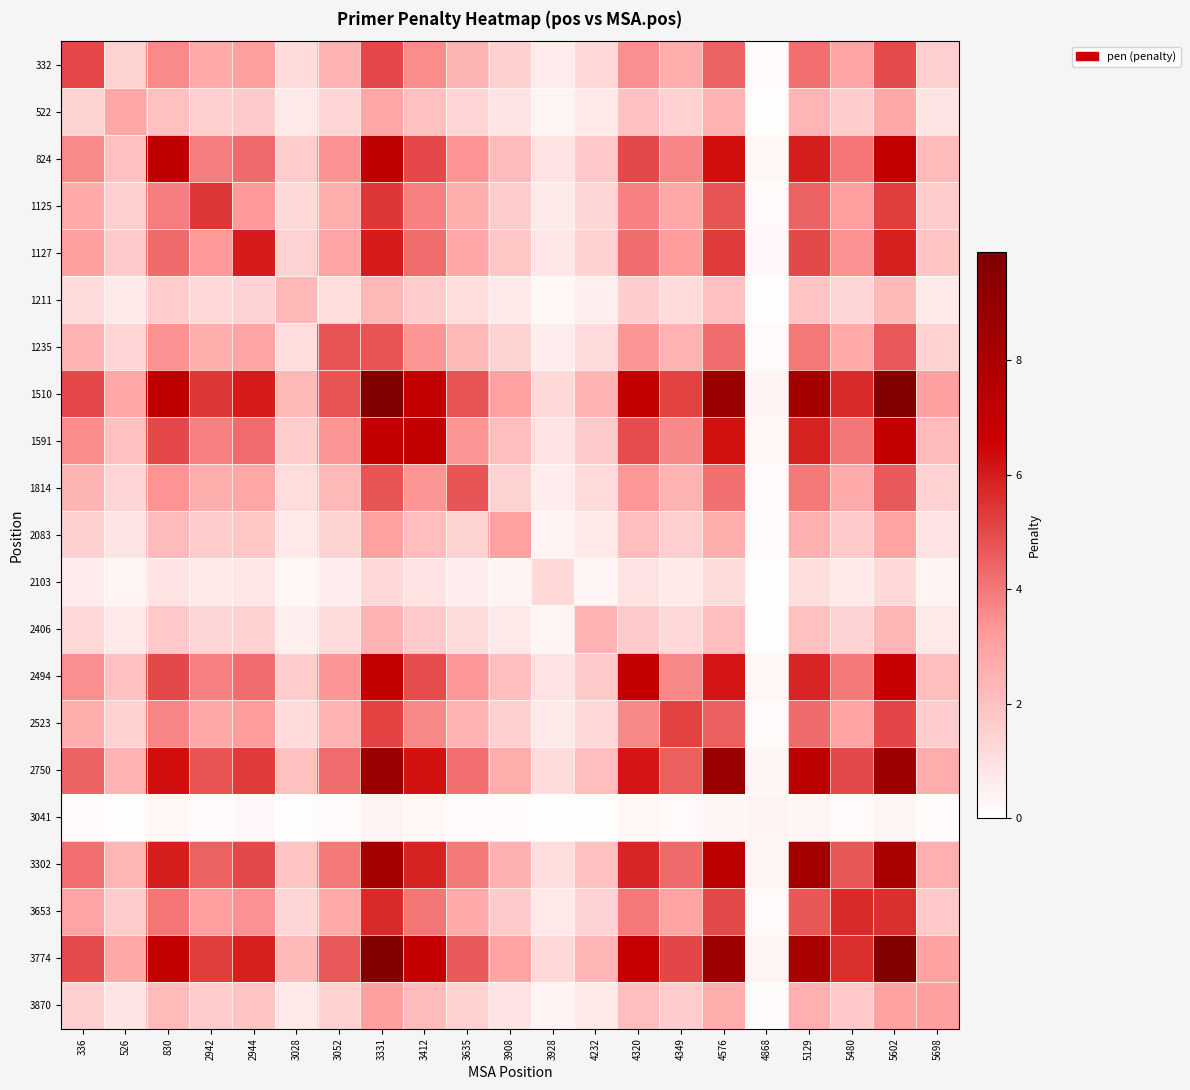

Between 4349 and 526, which is larger?

4349